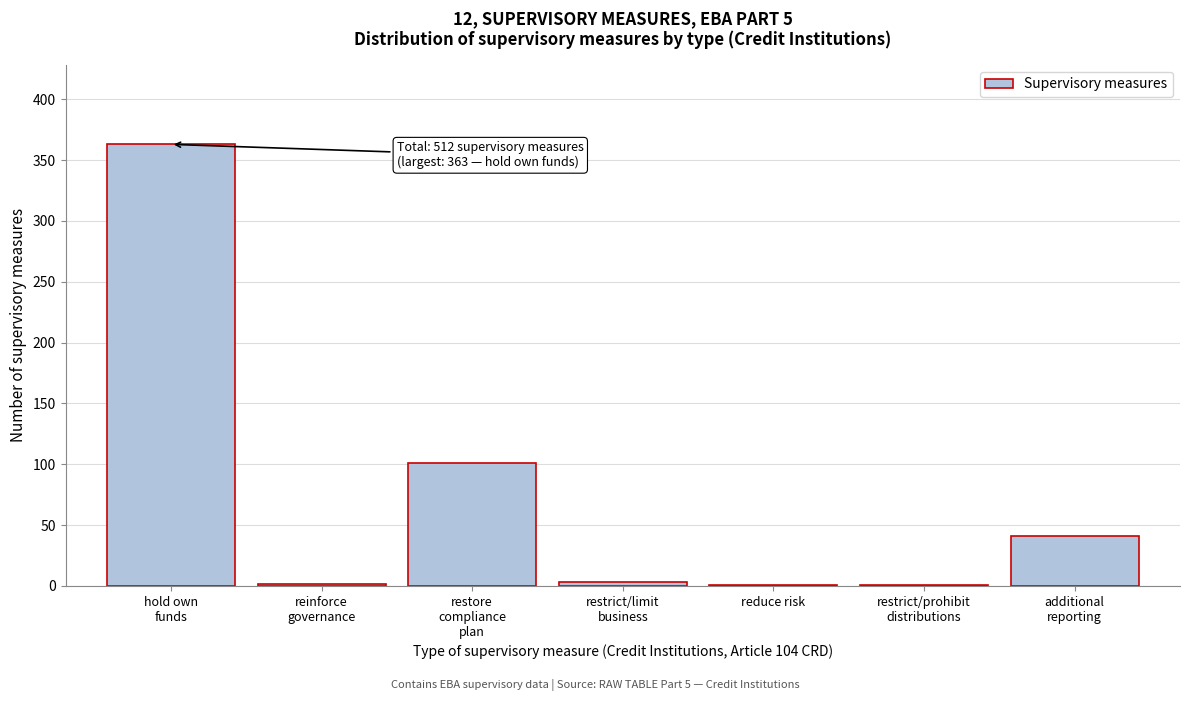

What is the sum of all values?

512